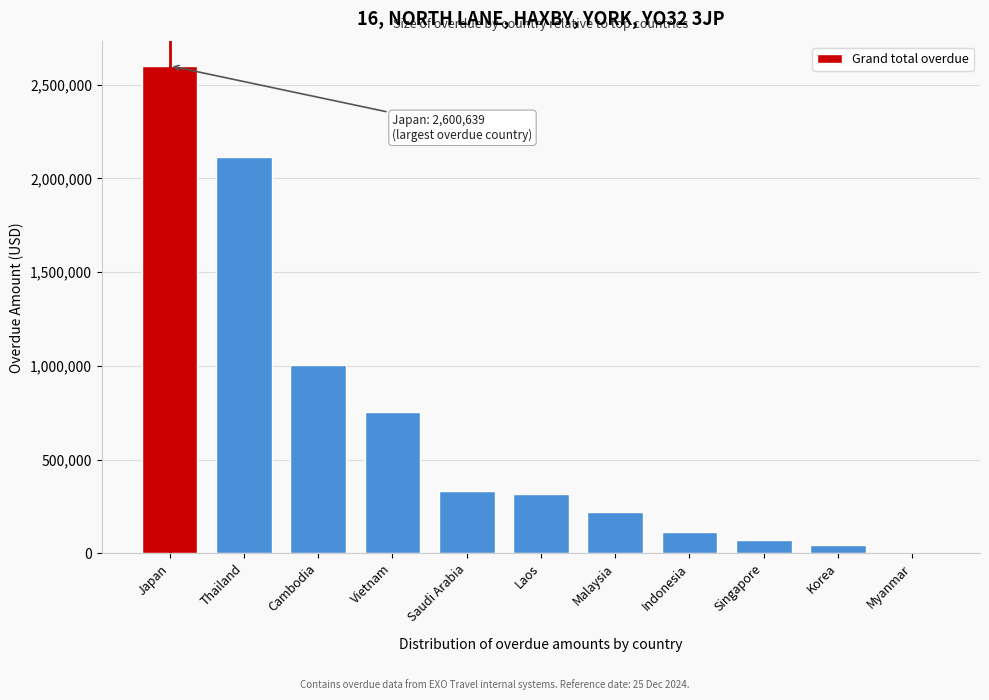

Which label corresponds to the largest value in the chart?

Japan